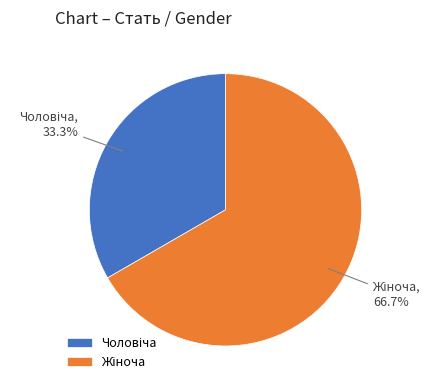

Is there any slice that represents more than half of the pie?

Yes